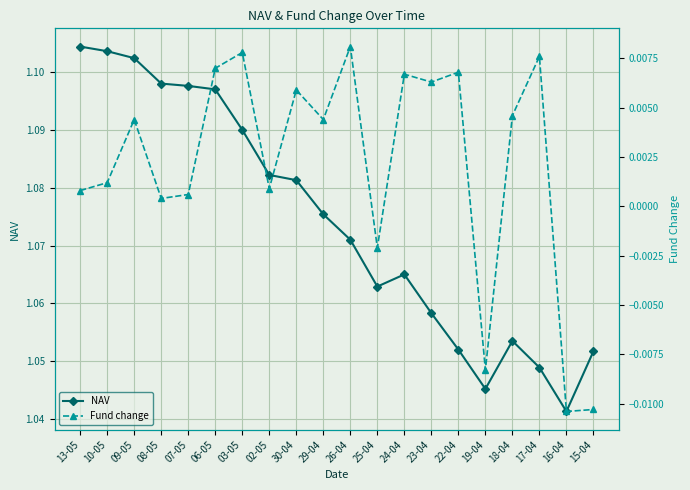

List the series in order of their peak value, lowest first.

Fund change, NAV